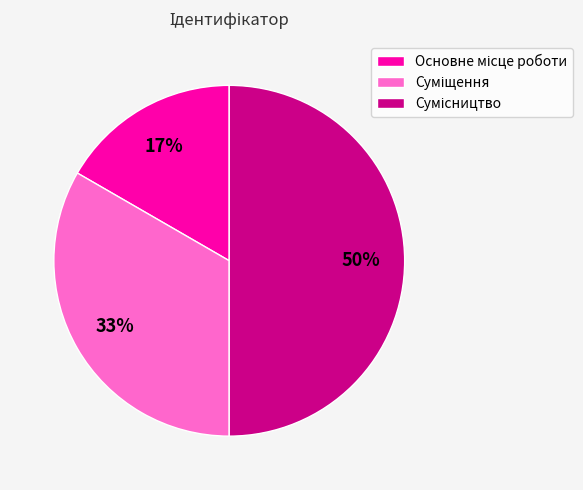

To the nearest percent, what is the average slice percentage?

33%